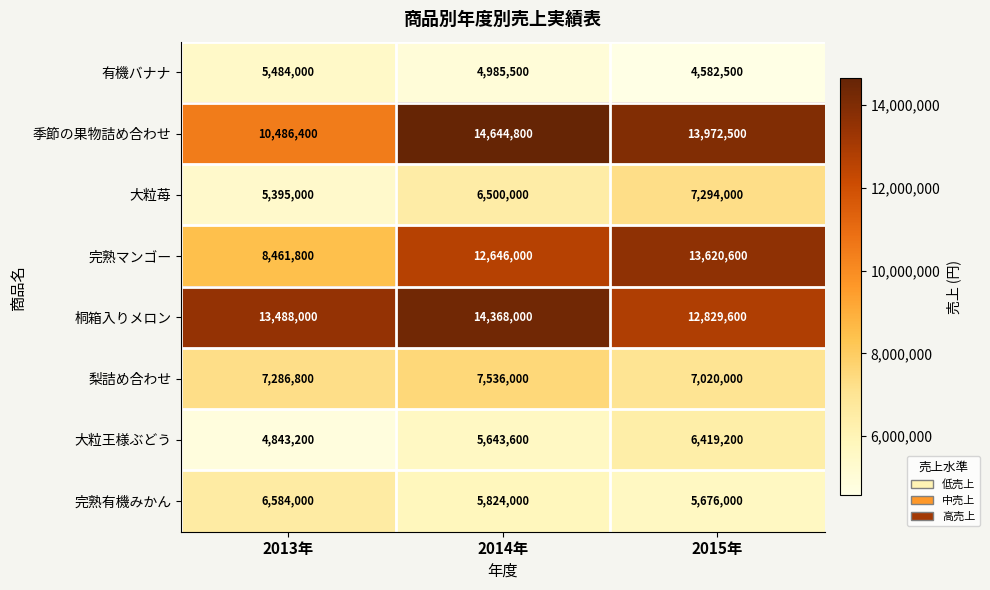

What is the spread (max minus min) of values at 2013年?

8644800